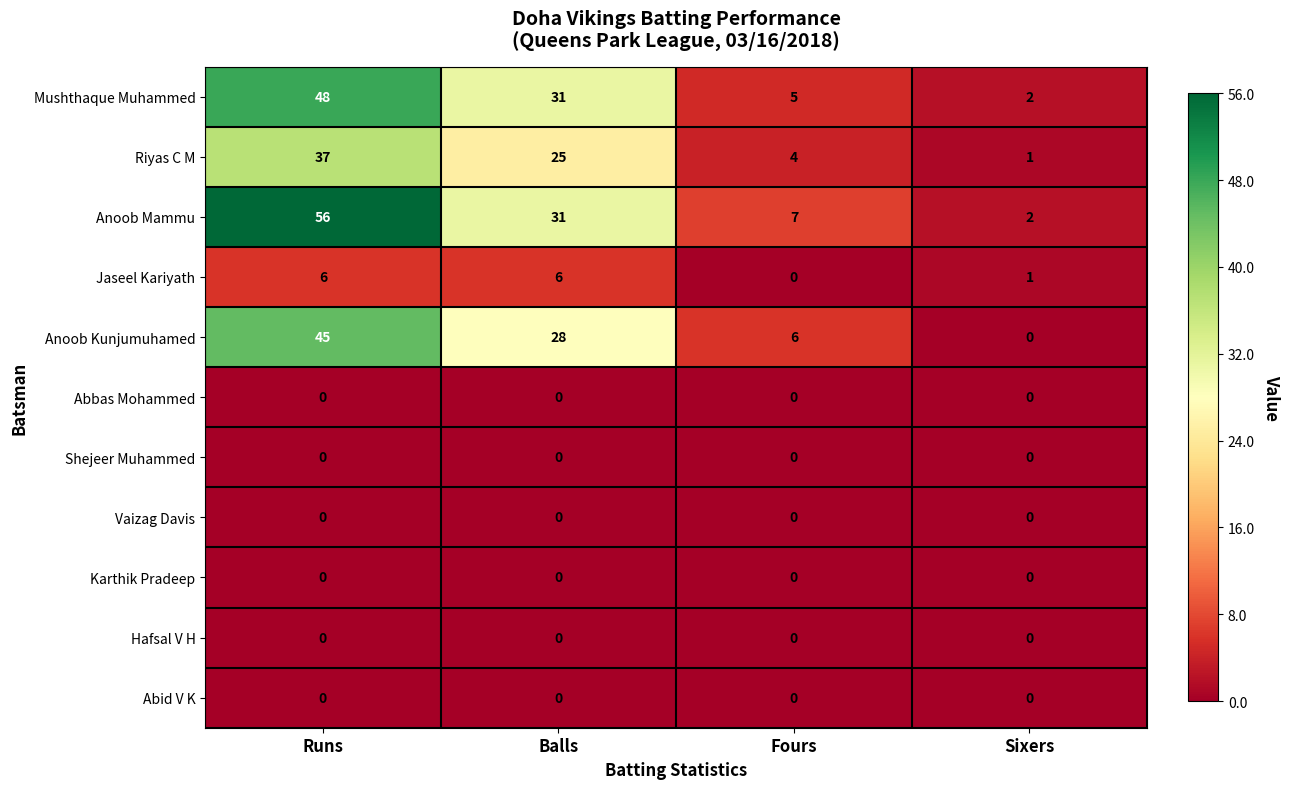

Which series has the largest range (max minus min)?

Anoob Mammu